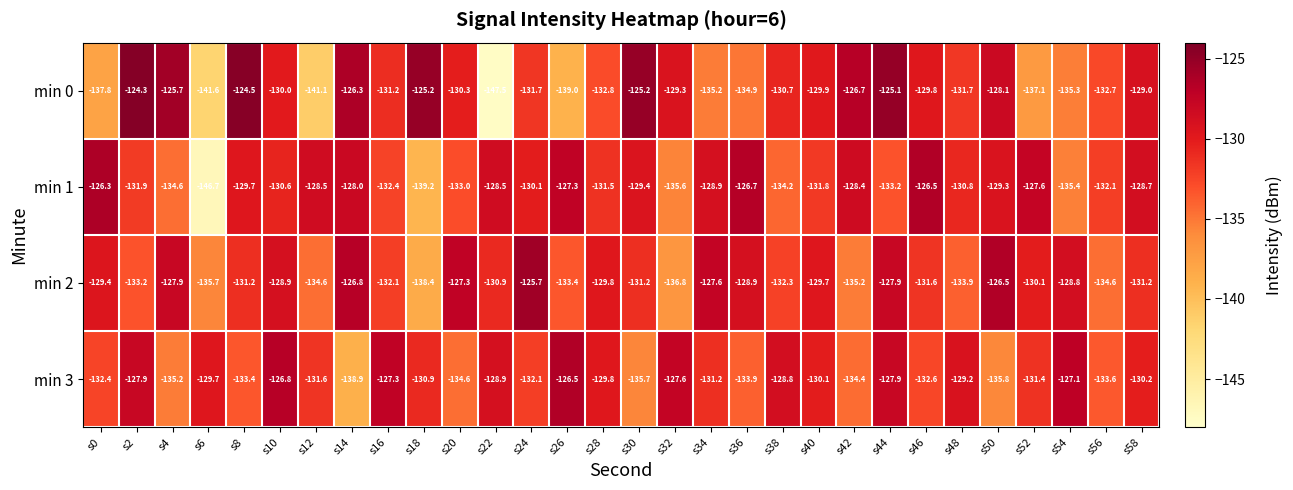

Which series has the largest total across all categories?

min 2